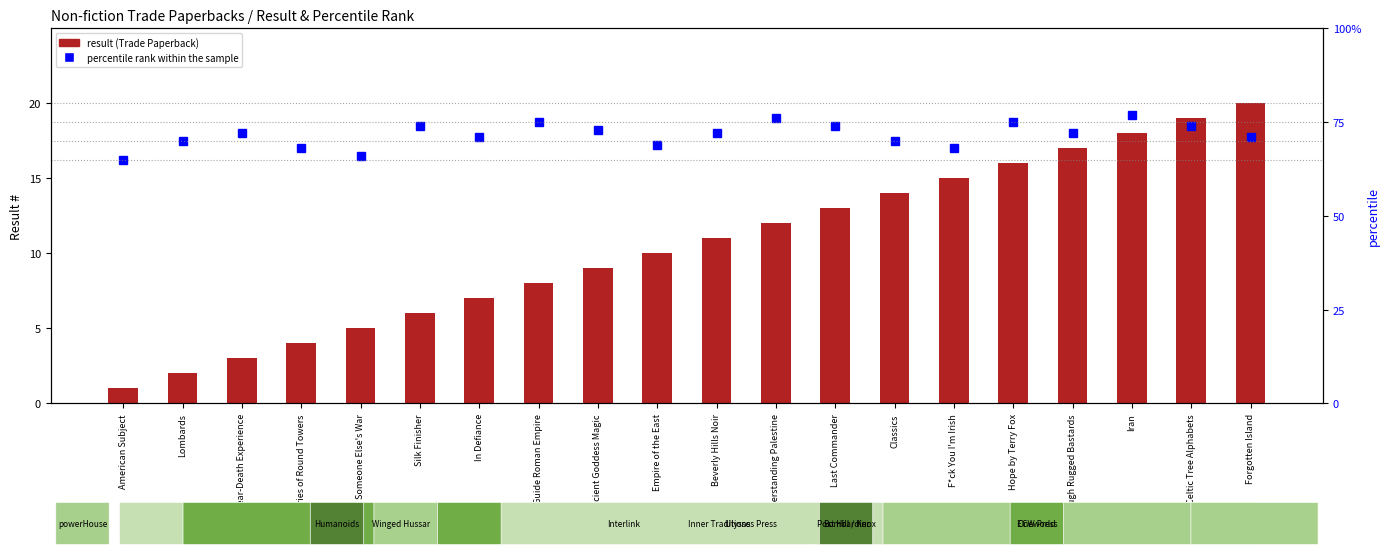

What position from the right is Empire of the East?

11